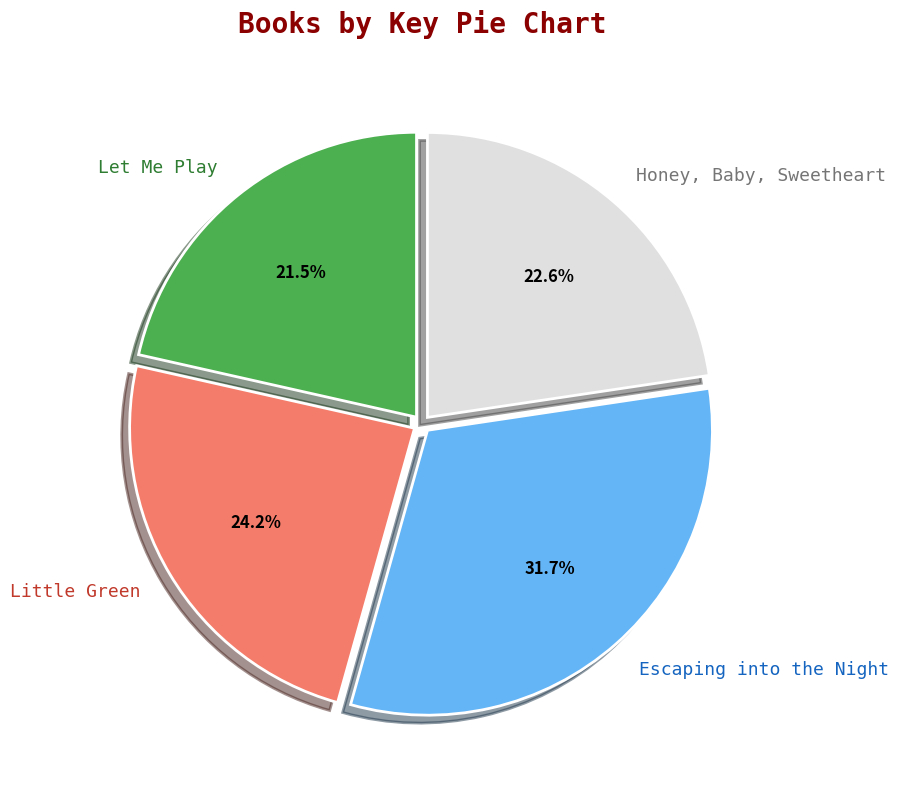

Do Escaping into the Night and Let Me Play together represent more than half of the pie?

Yes